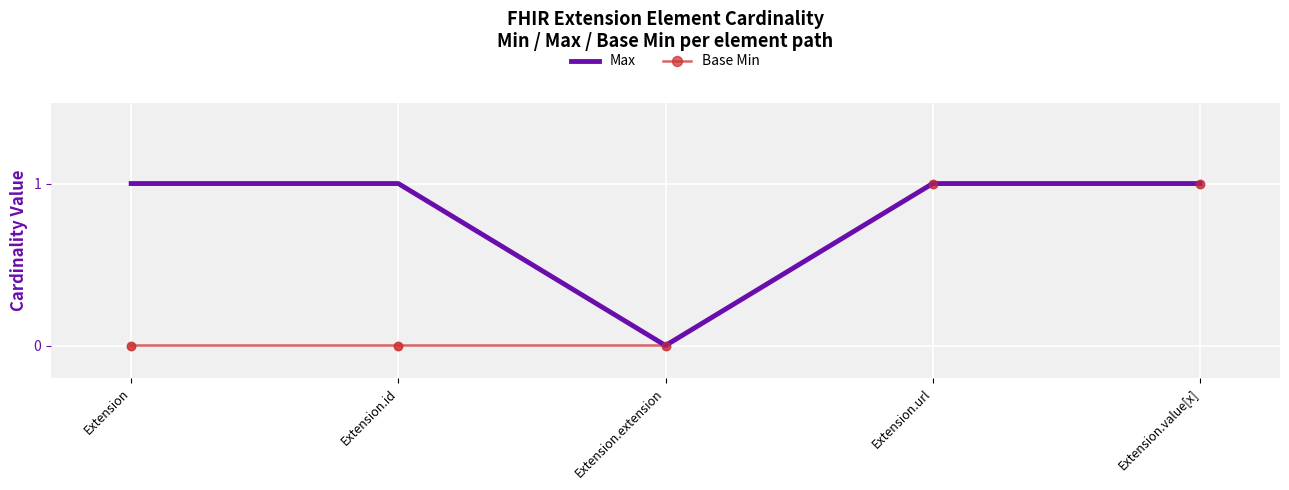

Which series changed the most between Extension.id and Extension.value[x]?

Base Min